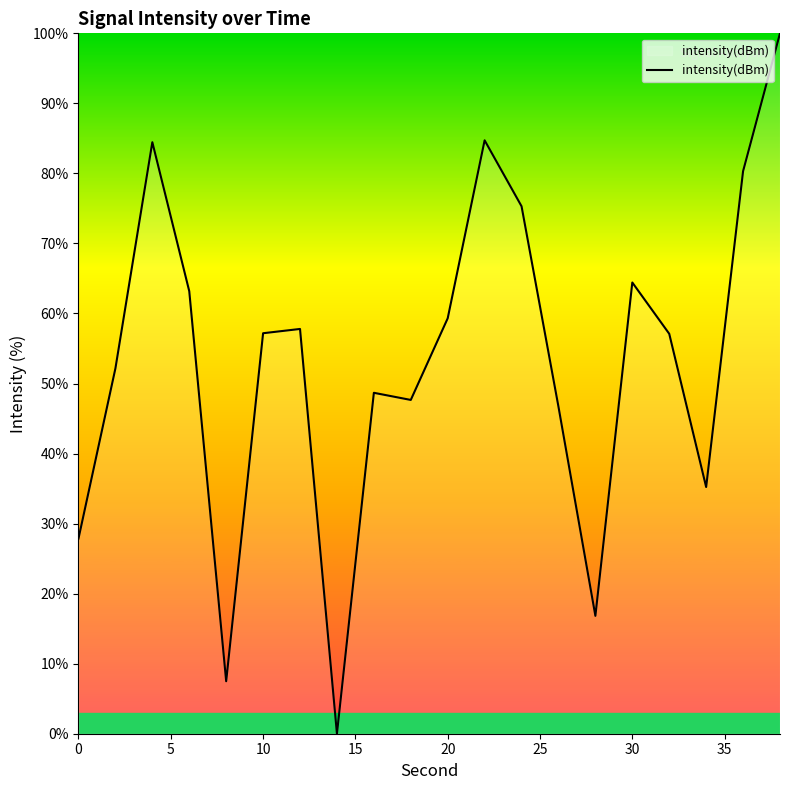

What is the difference between the maximum and minimum values?

100.0